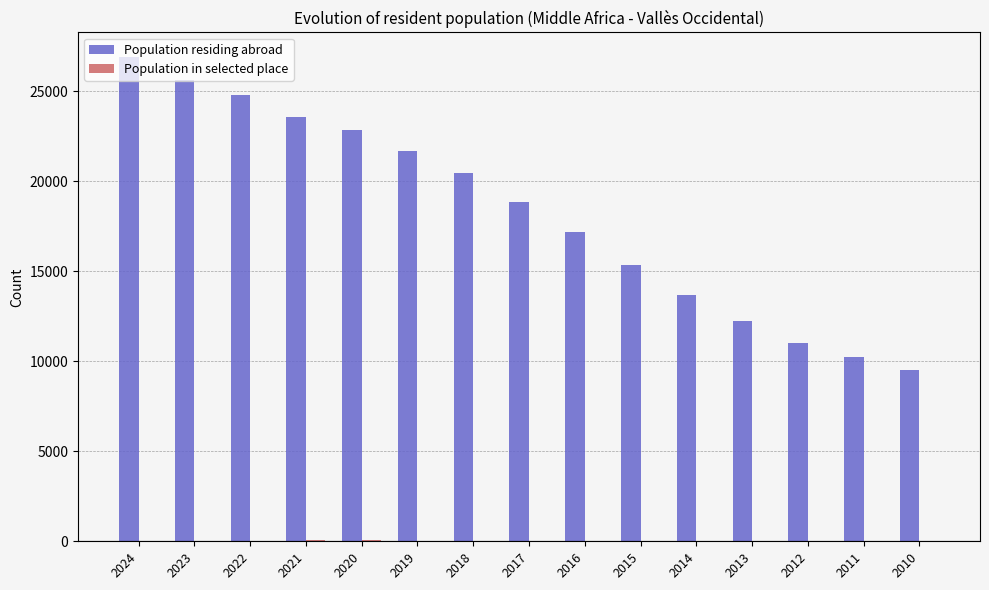

Is it true that Population residing abroad equals 40371 at 2022?

False